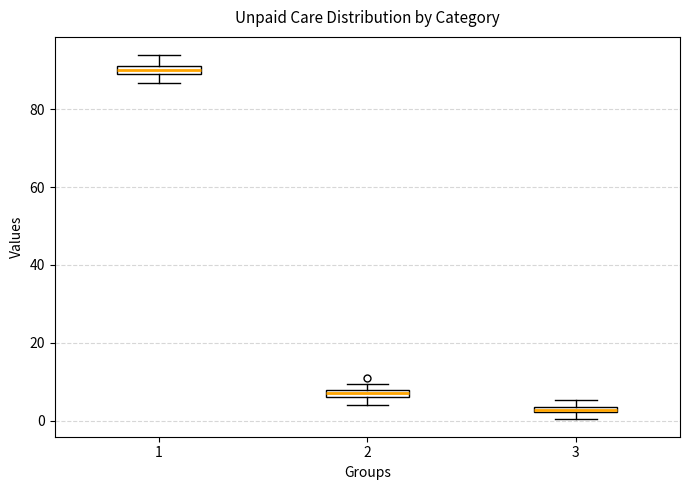

Which box has the highest median line?

1